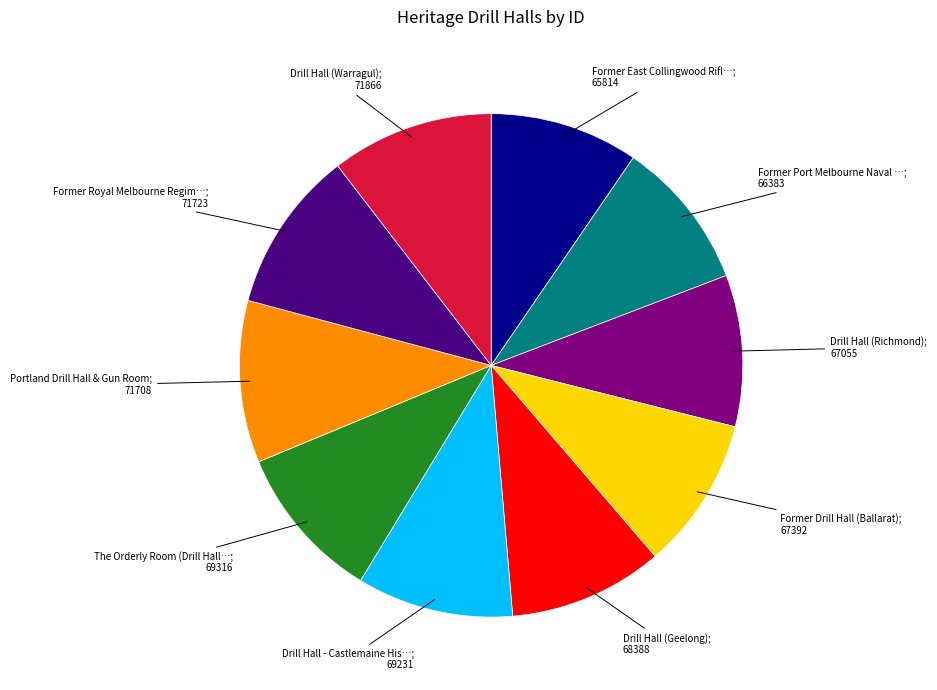

Is there a majority slice in this chart?

No